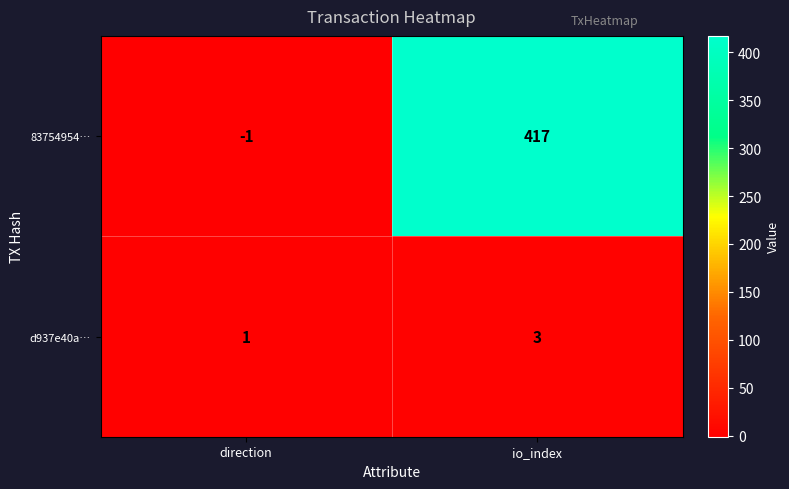

What is the maximum value shown in the chart?

417